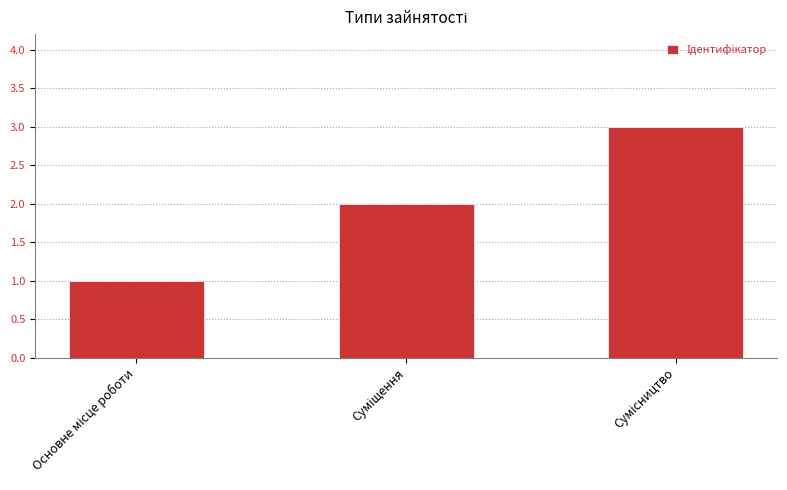

What is the sum of all values?

6